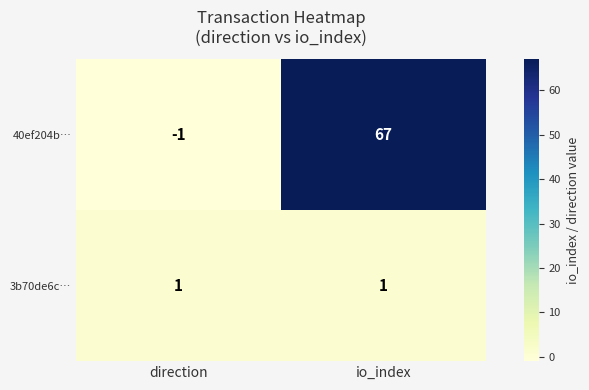

Between direction and io_index, which series saw the biggest shift?

40ef204b…